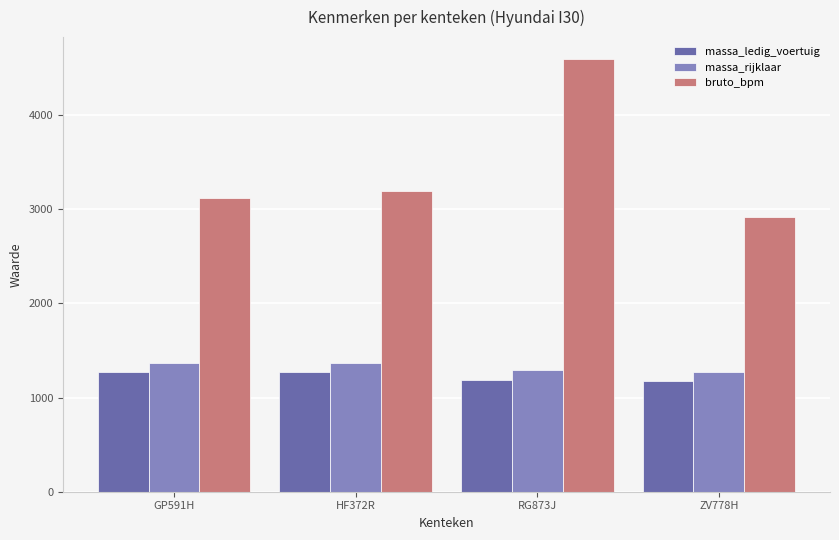

What is the maximum value for bruto_bpm?

4599